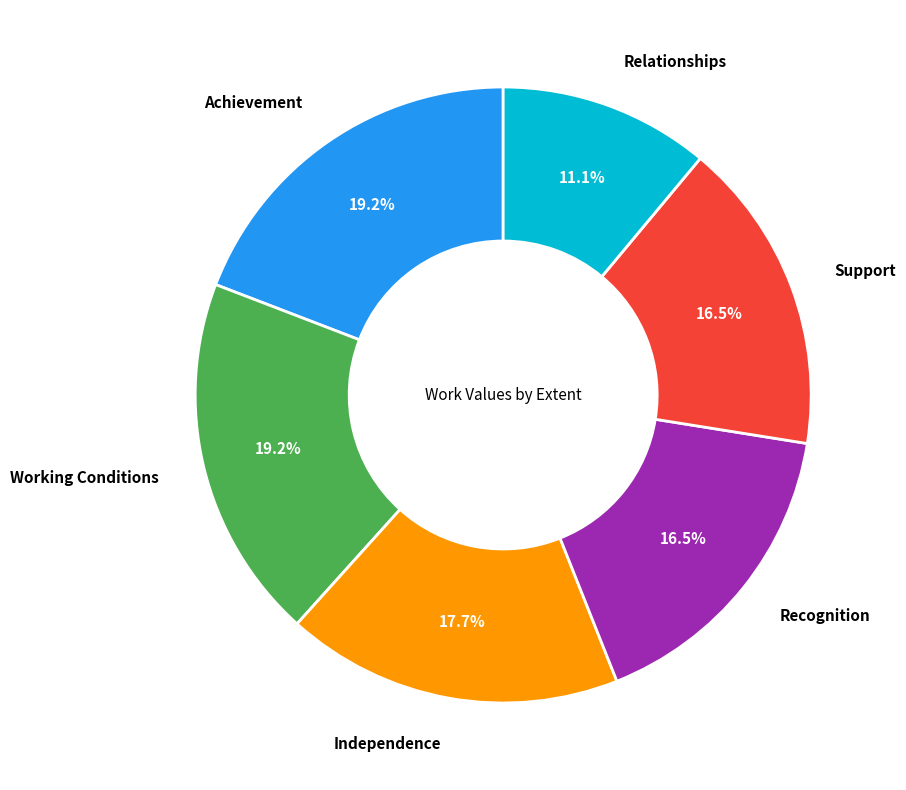

Does any single category account for the majority?

No